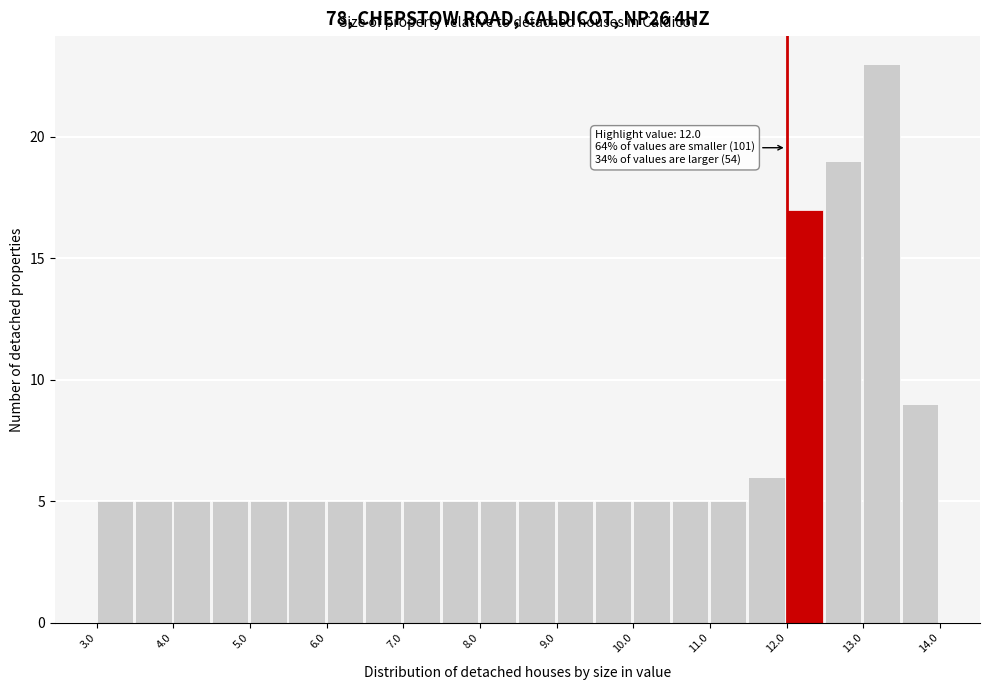

Which range on the x-axis has the tallest bar?

13.0 to 13.5